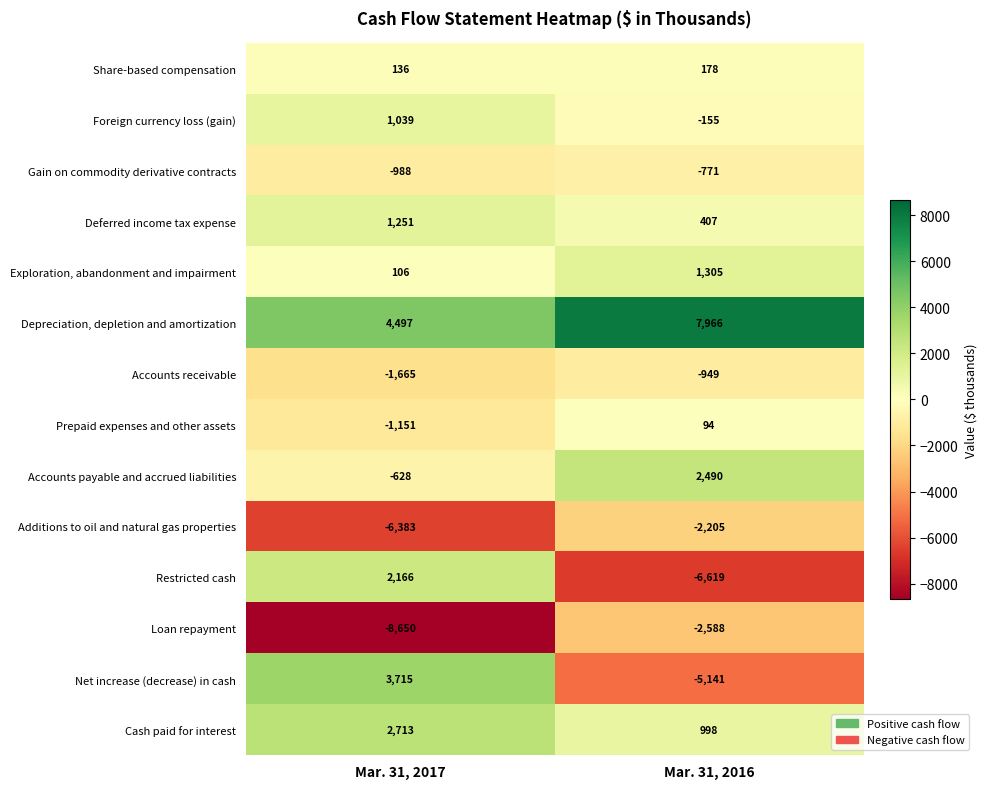

List the series in order of their peak value, highest first.

Depreciation, depletion and amortization, Net increase (decrease) in cash, Cash paid for interest, Accounts payable and accrued liabilities, Restricted cash, Exploration, abandonment and impairment, Deferred income tax expense, Foreign currency loss (gain), Share-based compensation, Prepaid expenses and other assets, Gain on commodity derivative contracts, Accounts receivable, Additions to oil and natural gas properties, Loan repayment